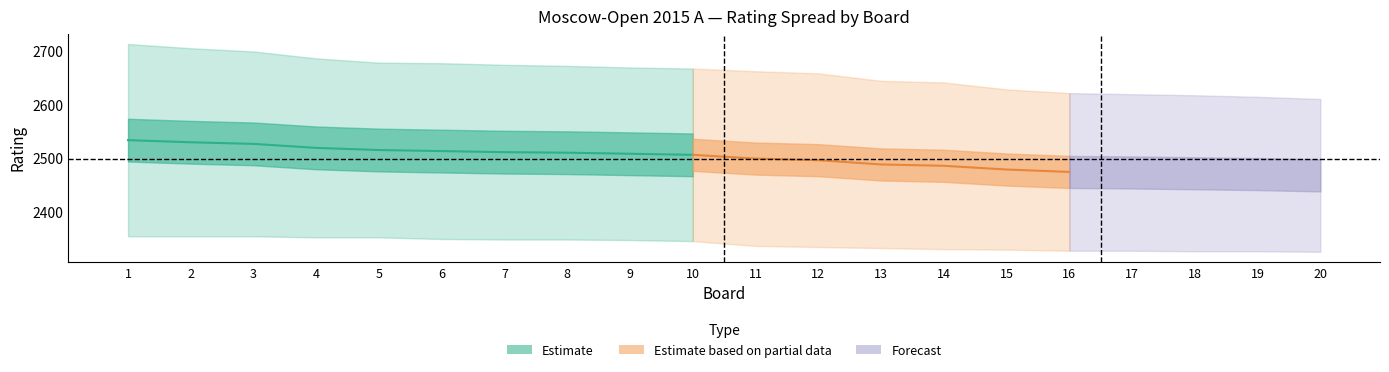

How many lines are shown in the chart?

5